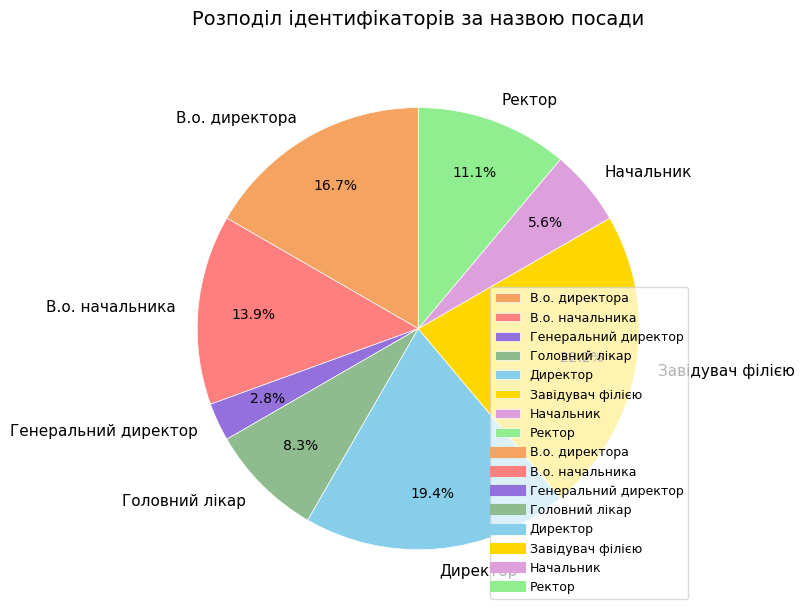

How much of the chart is everything except Ректор?

88.9%